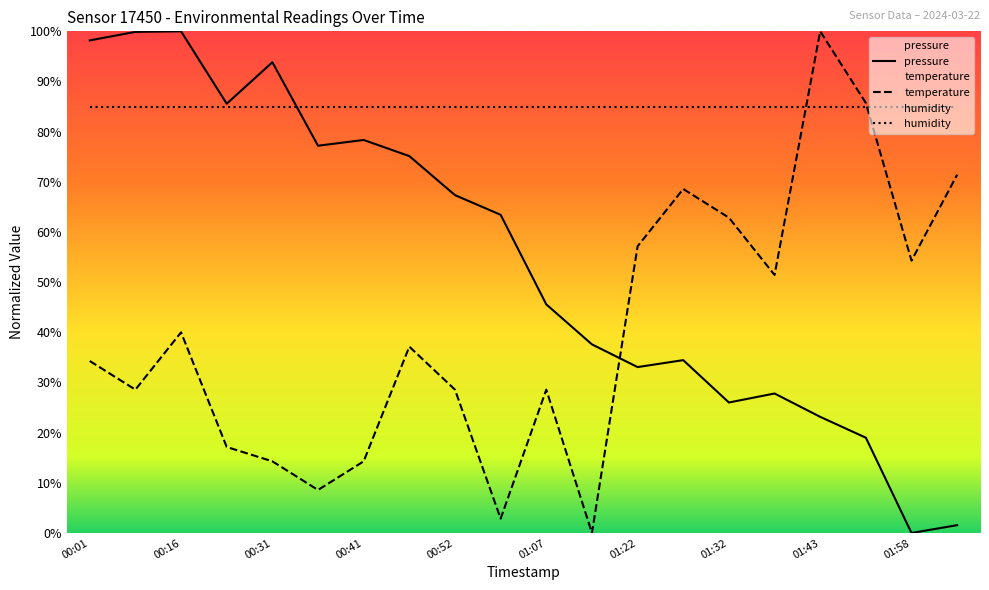

Is it true that temperature equals 73.4 at 01:37?

False